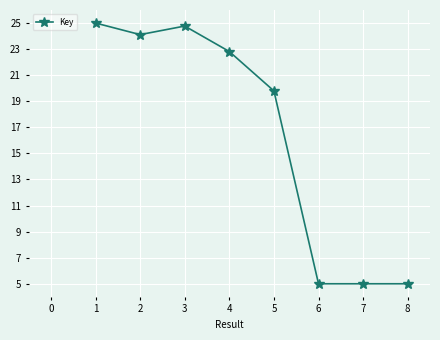

What is the difference between the maximum and minimum values?

20.0